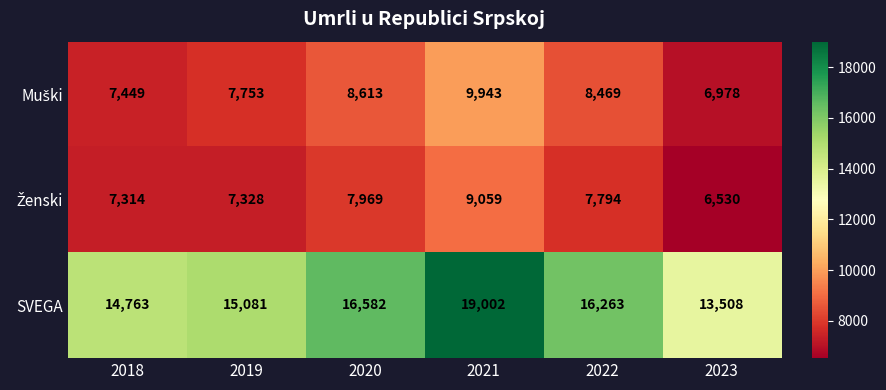

Read the SVEGA value at 2020, to the nearest 100.

16600